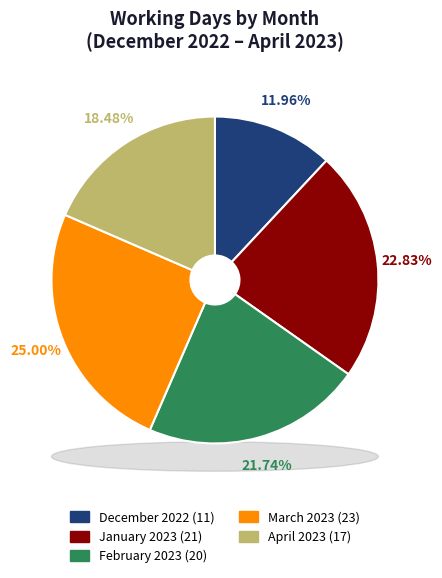

Does any single category account for the majority?

No